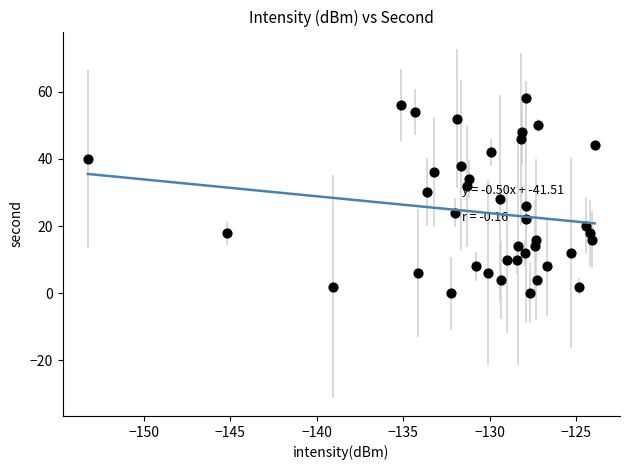

What is the range of Y values (max minus min)?

58